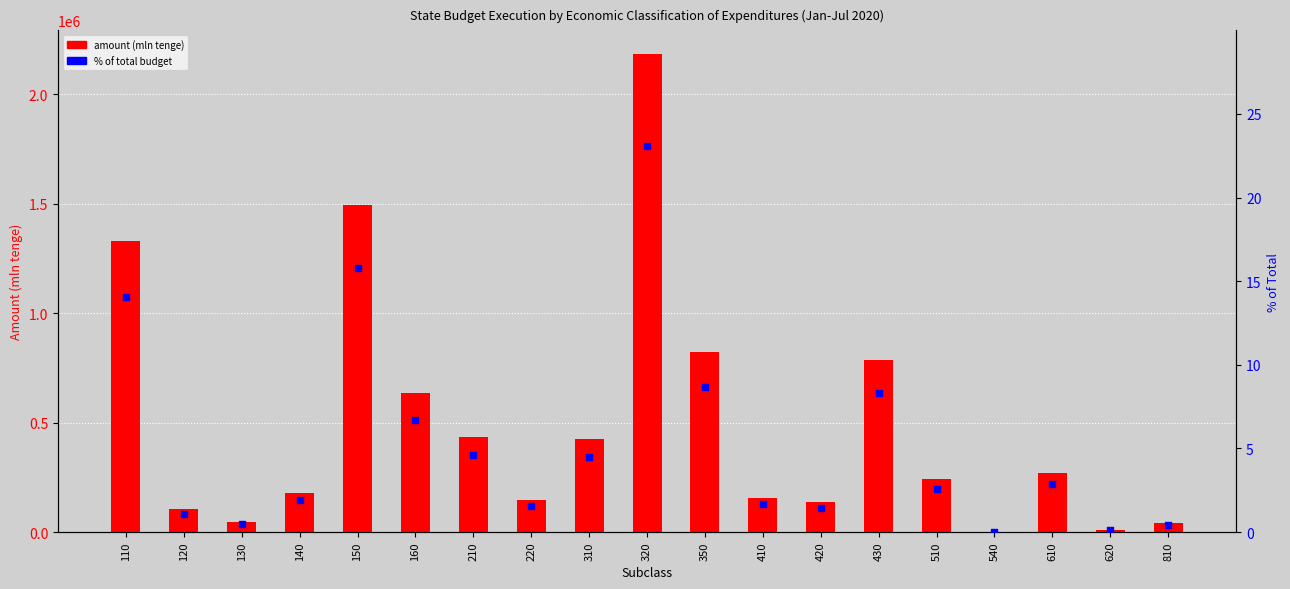

Is the value of % of total budget at 210 greater than the value of amount (mln tenge) at 220?

No